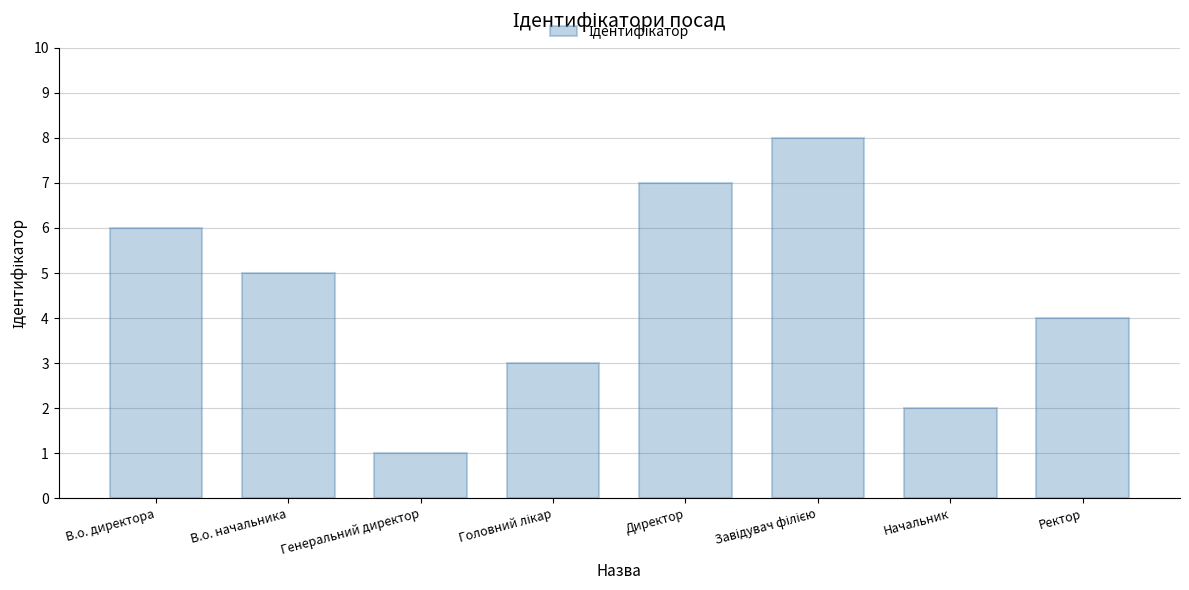

What position from the left is Генеральний директор?

3